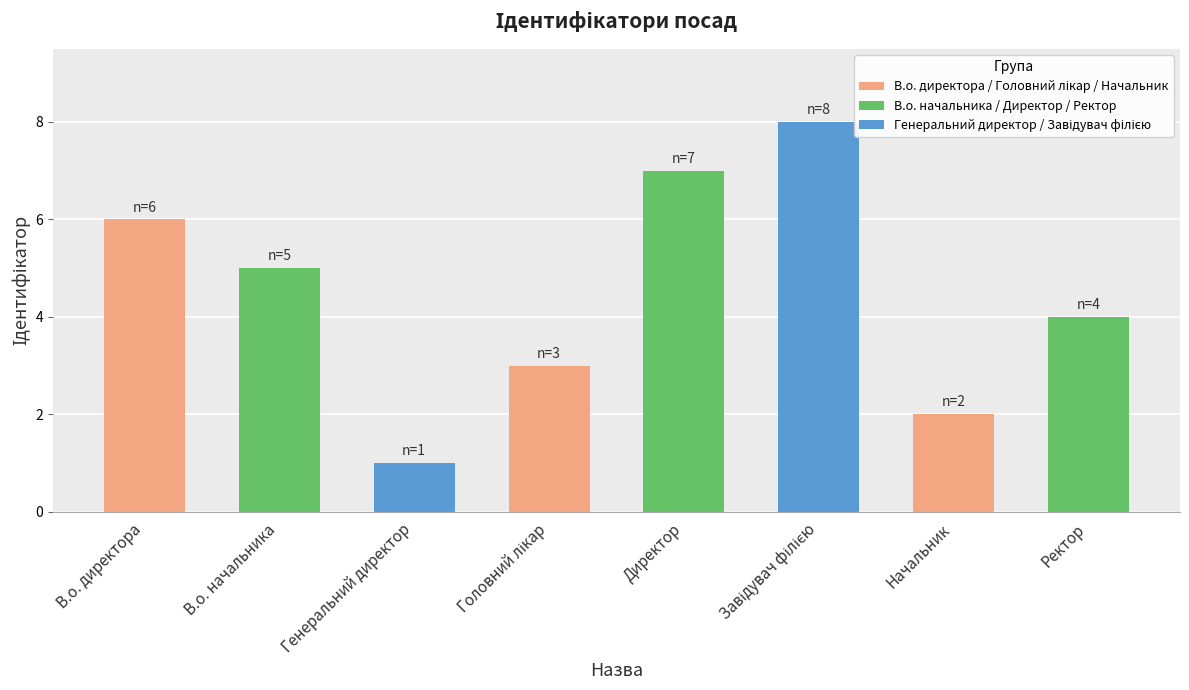

Between Директор and Ректор, which is larger?

Директор